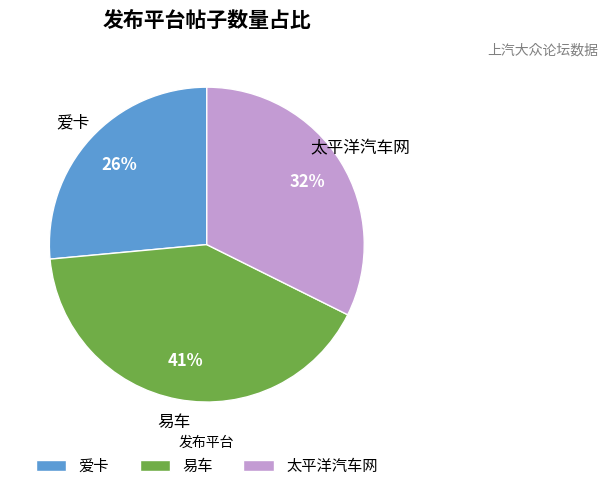

What is the largest slice in the pie chart?

易车